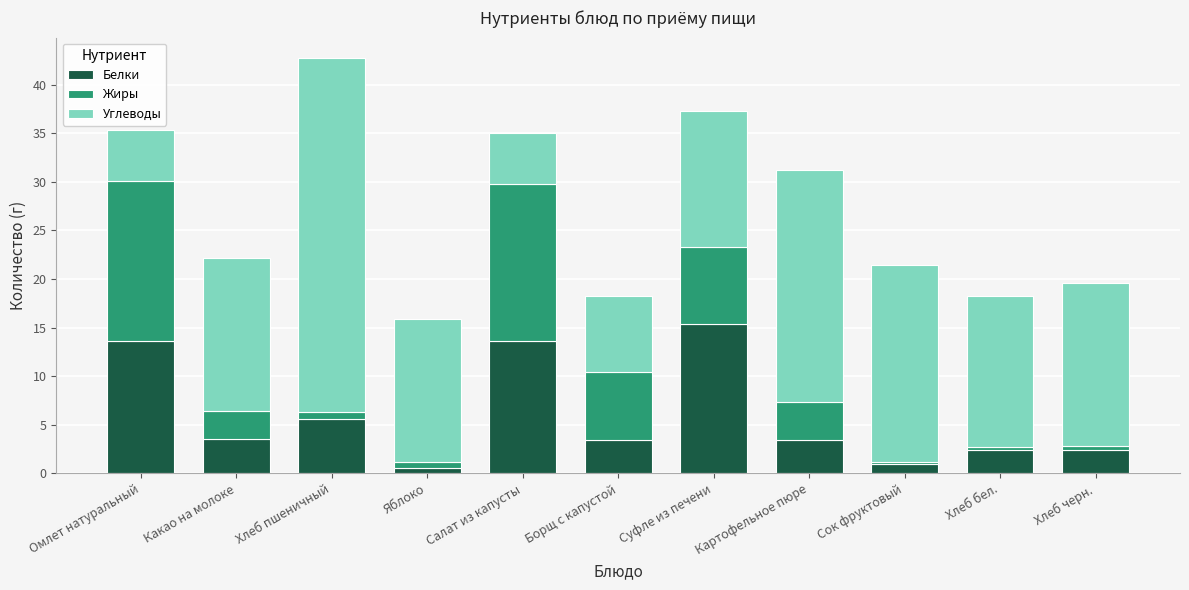

Does the chart contain any negative values?

No